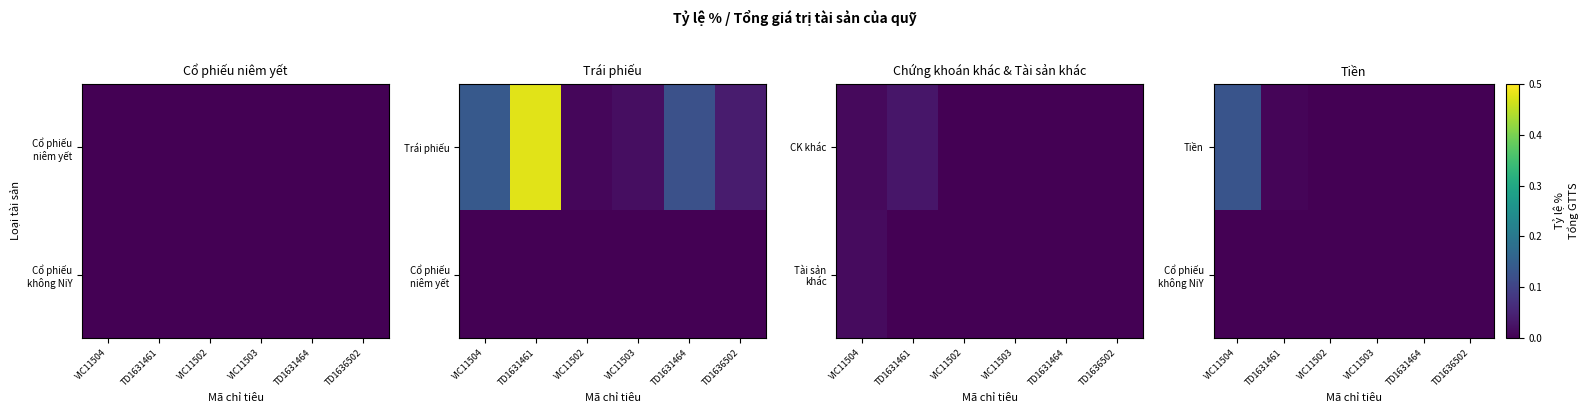

At how many categories does at least one series exceed 0?

2